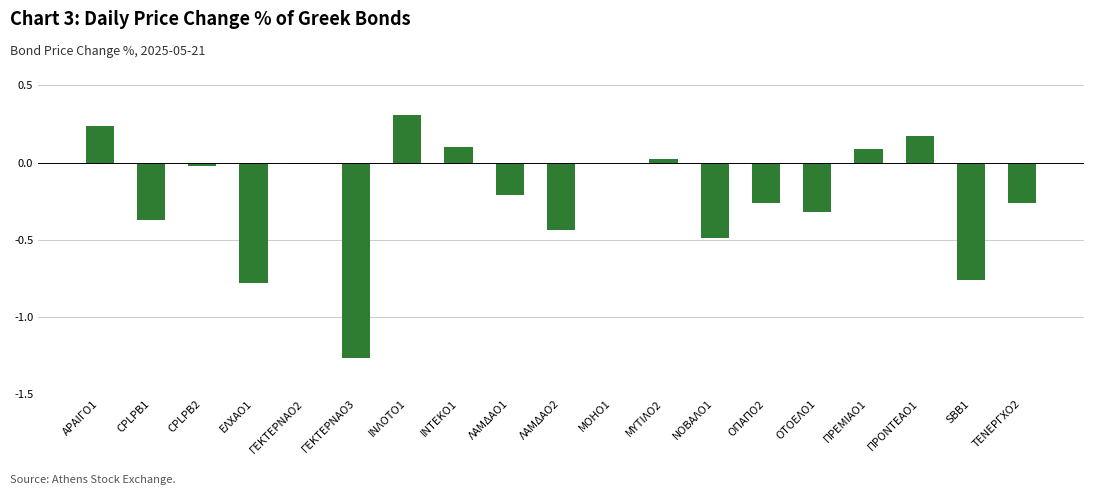

What is the maximum value shown in the chart?

0.3